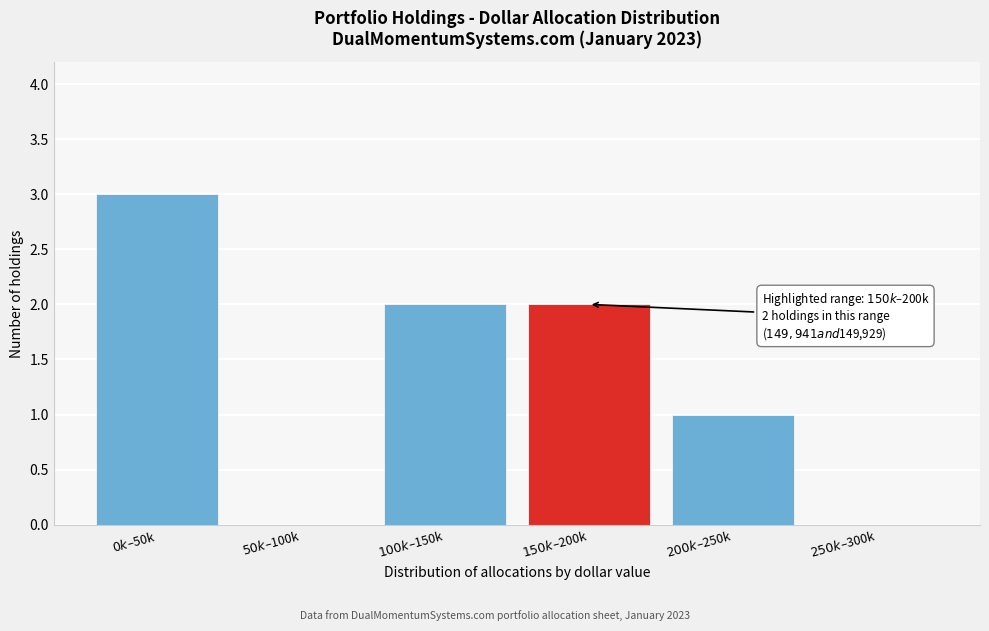

What is the greatest value displayed?

3